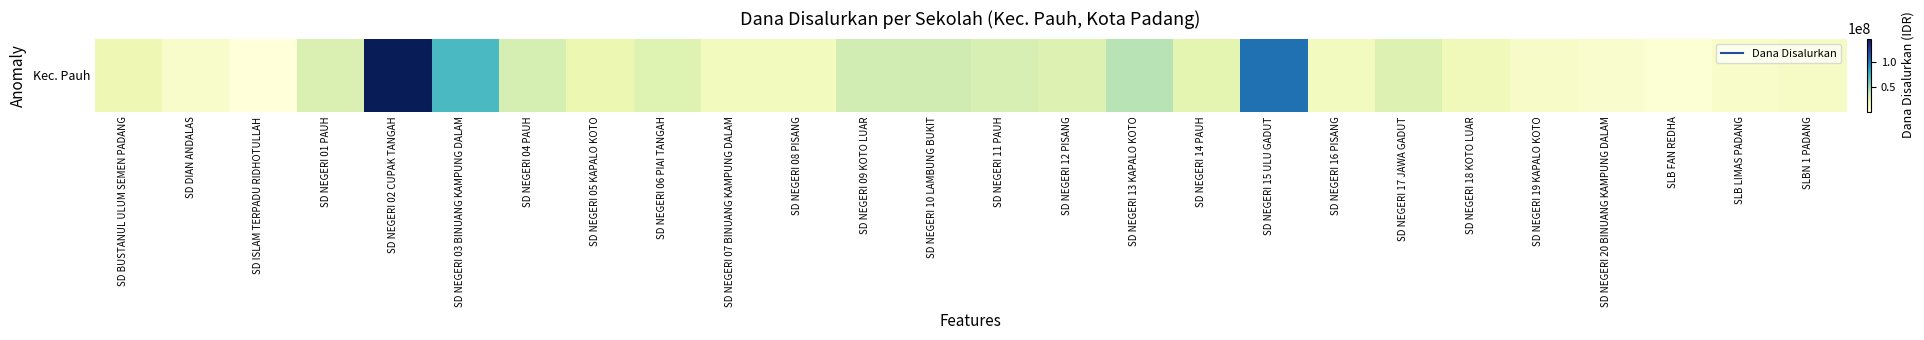

Reading right to left, list all the values displayed in this chart.

SLBN 1 PADANG=9000000	SLB LIMAS PADANG=7650000	SLB FAN REDHA=2700000	SD NEGERI 20 BINUANG KAMPUNG DALAM=6075000	SD NEGERI 19 KAPALO KOTO=8325000	SD NEGERI 18 KOTO LUAR=14850000	SD NEGERI 17 JAWA GADUT=26775000	SD NEGERI 16 PISANG=11700000	SD NEGERI 15 ULU GADUT=103275000	SD NEGERI 14 PAUH=22725000	SD NEGERI 13 KAPALO KOTO=40500000	SD NEGERI 12 PISANG=27000000	SD NEGERI 11 PAUH=29025000	SD NEGERI 10 LAMBUNG BUKIT=32850000	SD NEGERI 09 KOTO LUAR=31500000	SD NEGERI 08 PISANG=13275000	SD NEGERI 07 BINUANG KAMPUNG DALAM=13050000	SD NEGERI 06 PIAI TANGAH=25650000	SD NEGERI 05 KAPALO KOTO=19125000	SD NEGERI 04 PAUH=30150000	SD NEGERI 03 BINUANG KAMPUNG DALAM=70650000	SD NEGERI 02 CUPAK TANGAH=146925000	SD NEGERI 01 PAUH=27675000	SD ISLAM TERPADU RIDHOTULLAH=225000	SD DIAN ANDALAS=6750000	SD BUSTANUL ULUM SEMEN PADANG=17100000